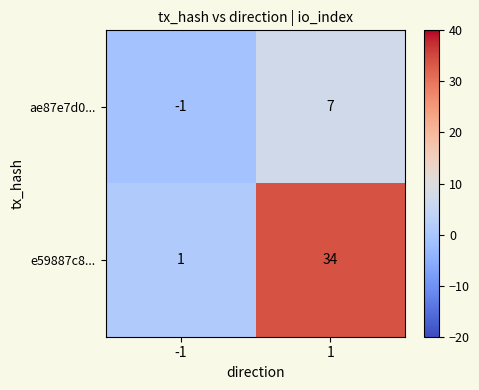

Rank the series by their average value, from lowest to highest.

ae87e7d0..., e59887c8...